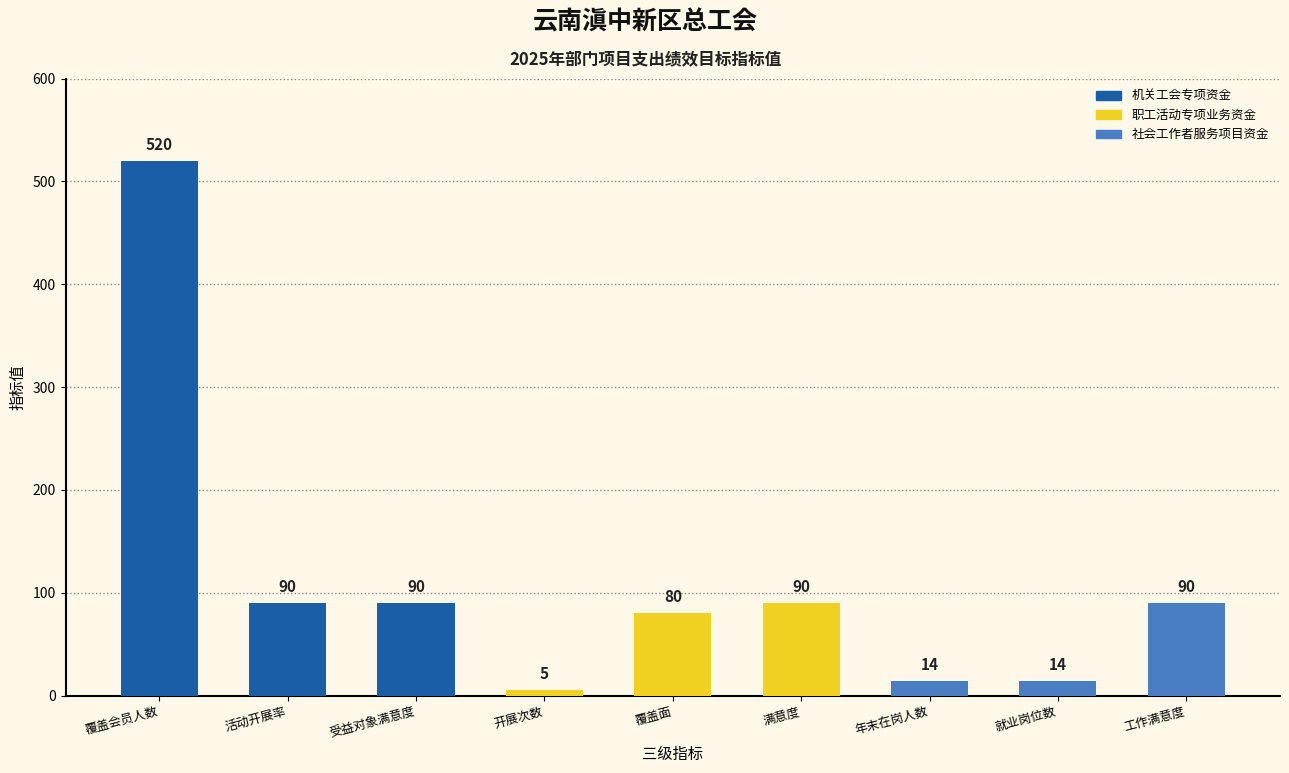

Approximately how many times larger is the value at 就业岗位数 compared to 活动开展率?

0.2